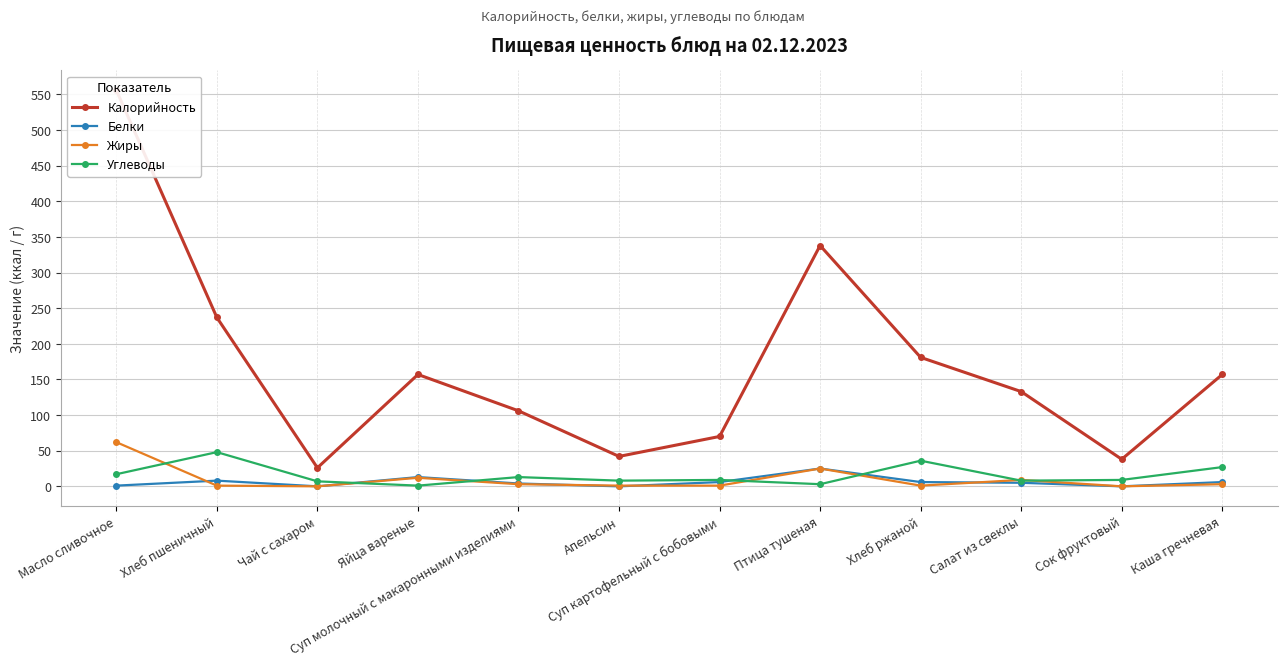

What is the maximum value shown in the chart?

556